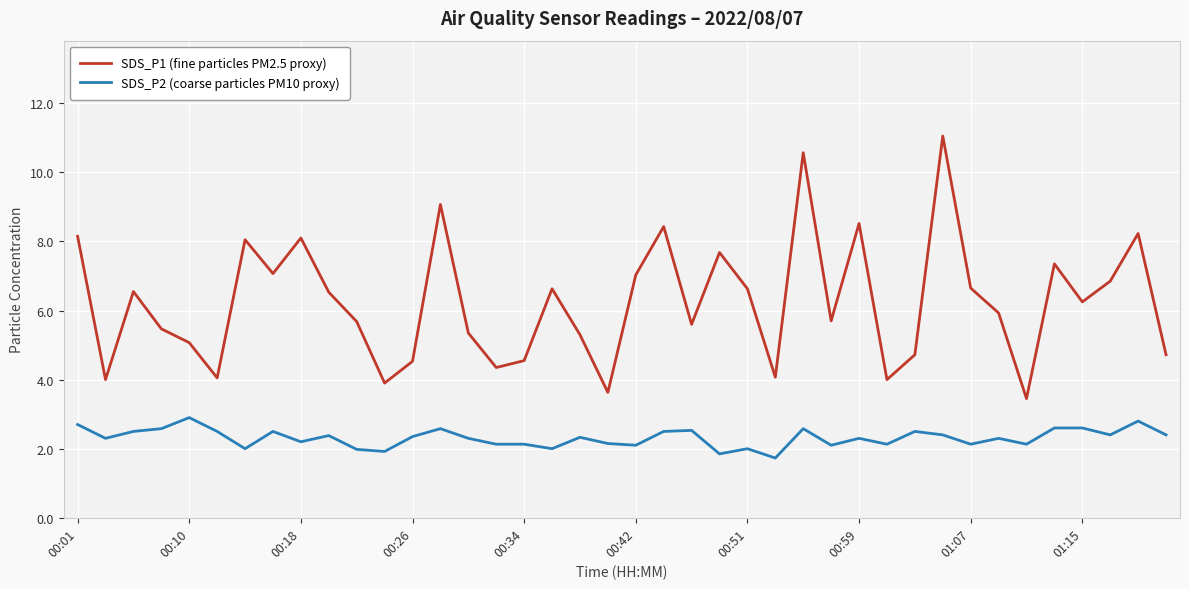

Which series has the largest total across all categories?

SDS_P1 (fine particles PM2.5 proxy)